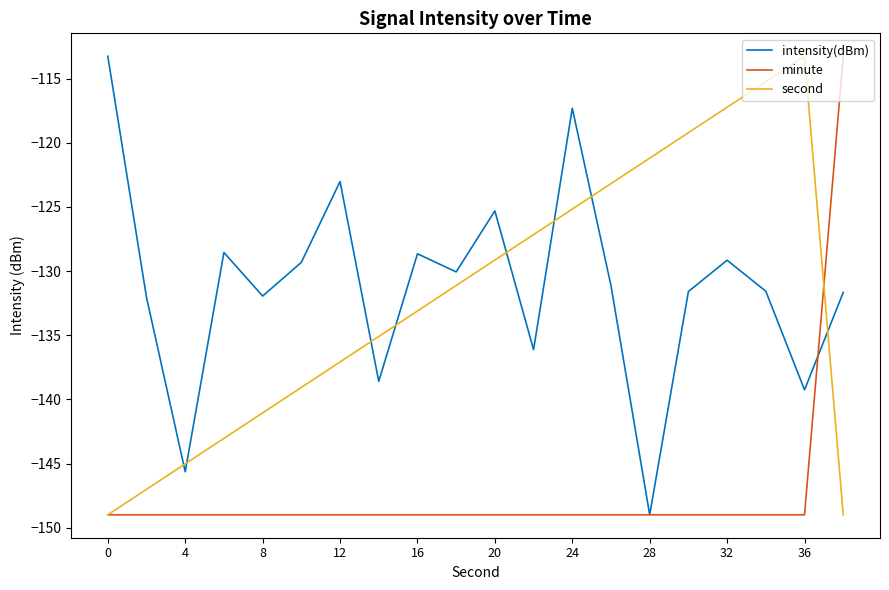

What is the minimum value for second?

-149.0